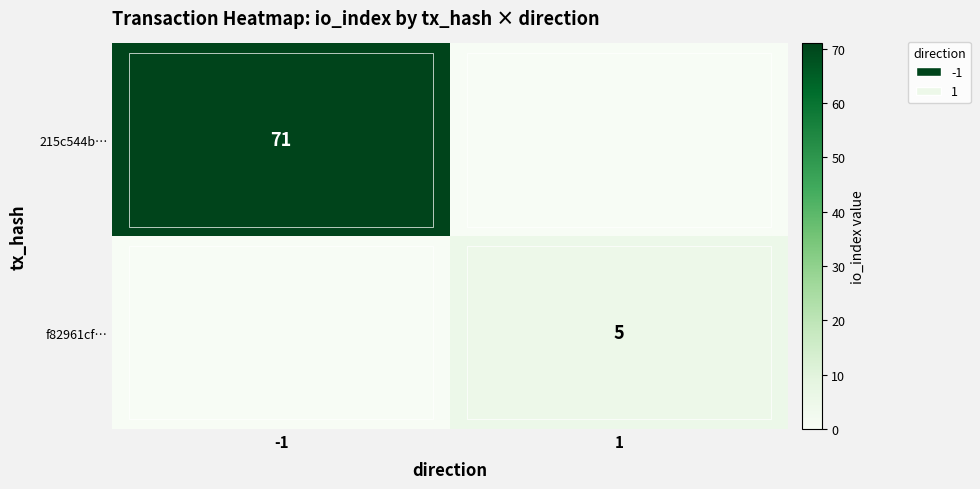

The 215c544b… series shows 107 at -1. True or false?

False